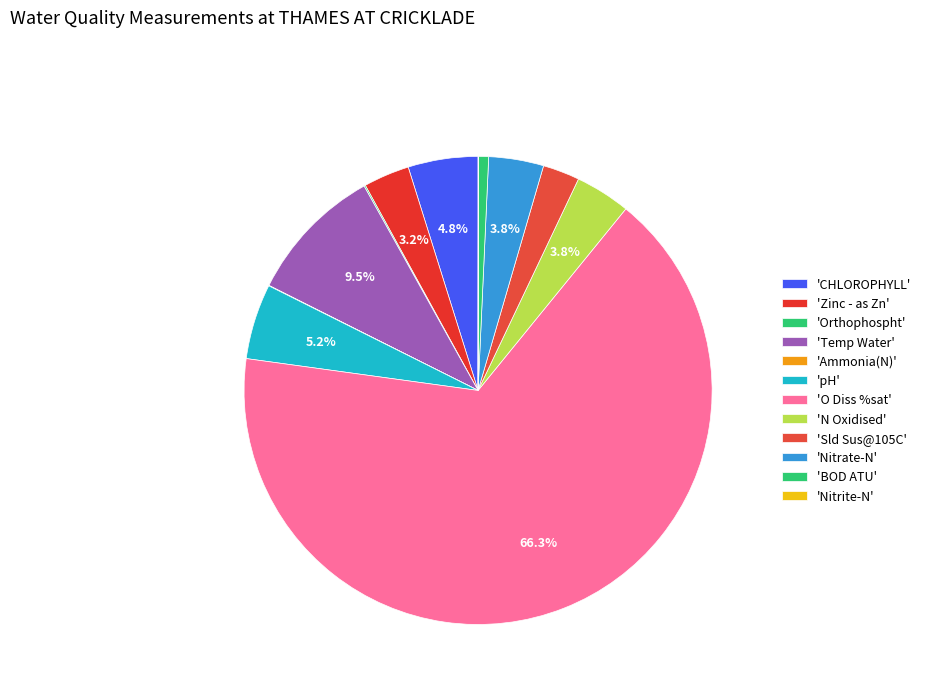

Which category has the biggest portion of the pie?

O Diss %sat